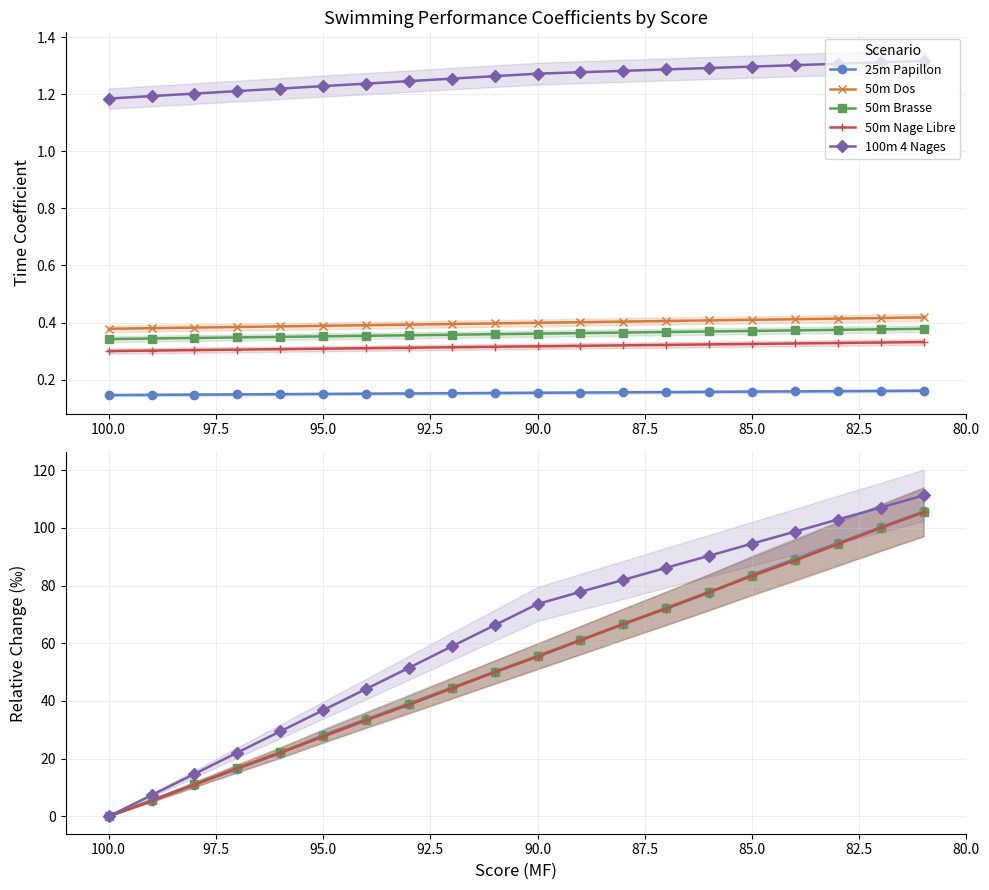

The 25m Papillon series shows 55.6 at 90.0. True or false?

True